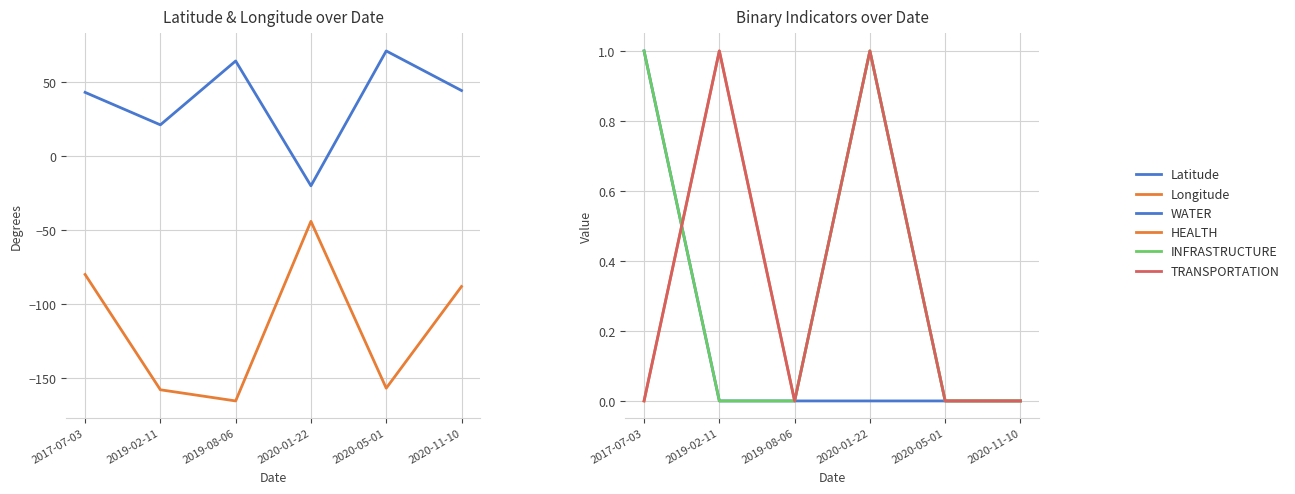

What are all the series names shown in the legend?

Latitude, Longitude, WATER, HEALTH, INFRASTRUCTURE, TRANSPORTATION